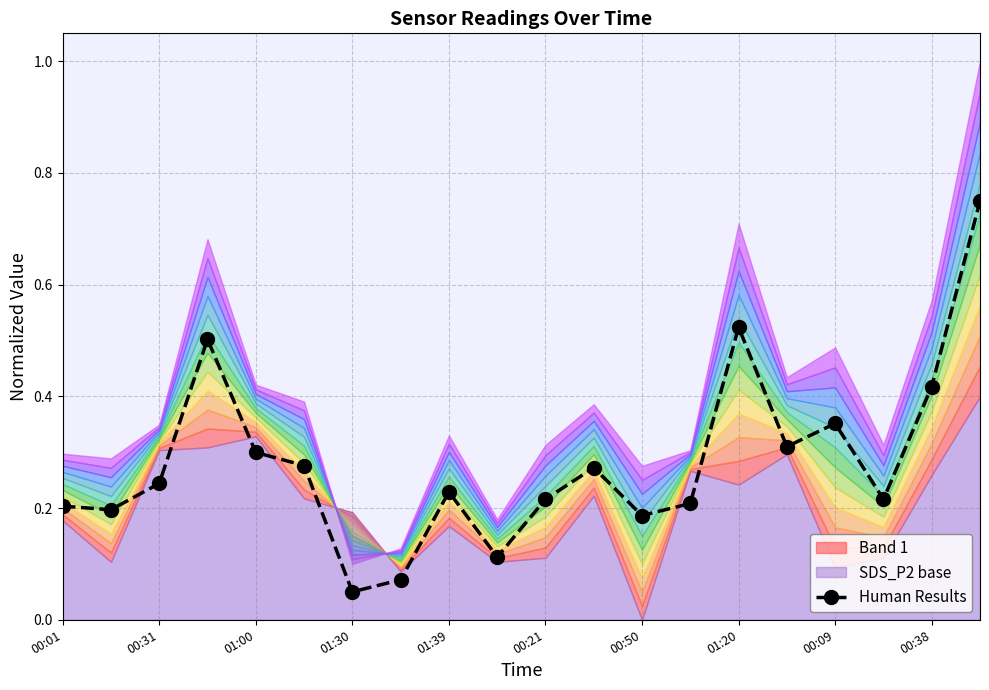

In Human Results, how many points are higher than both neighbors (excluding endpoints)?

5